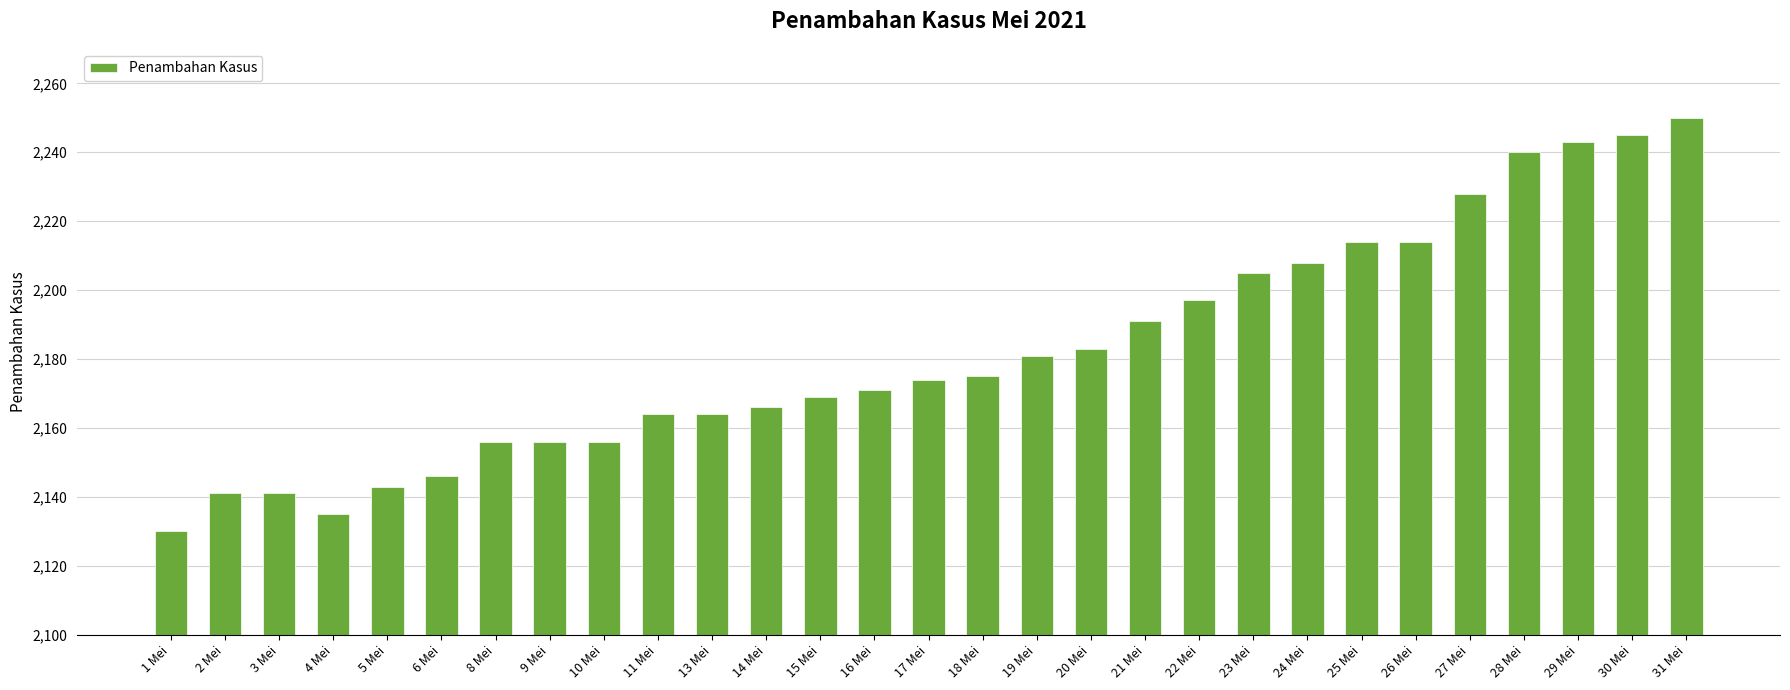

What is the value of the 17th bar from the left?

2181